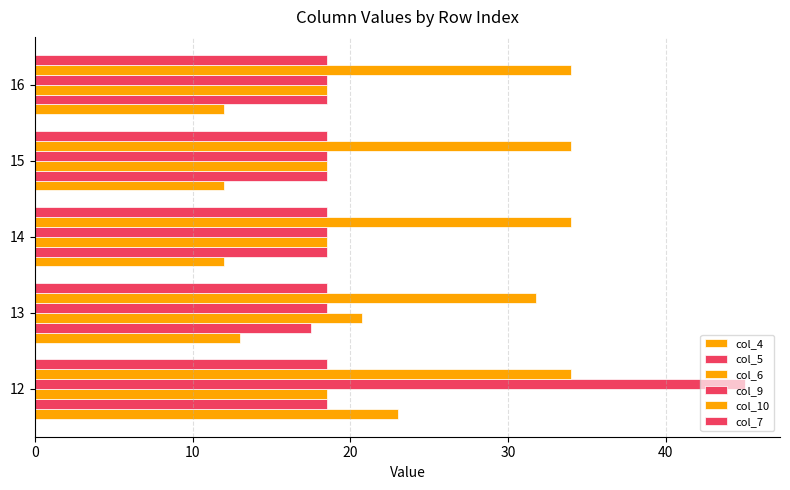

How many distinct data groups are displayed?

6